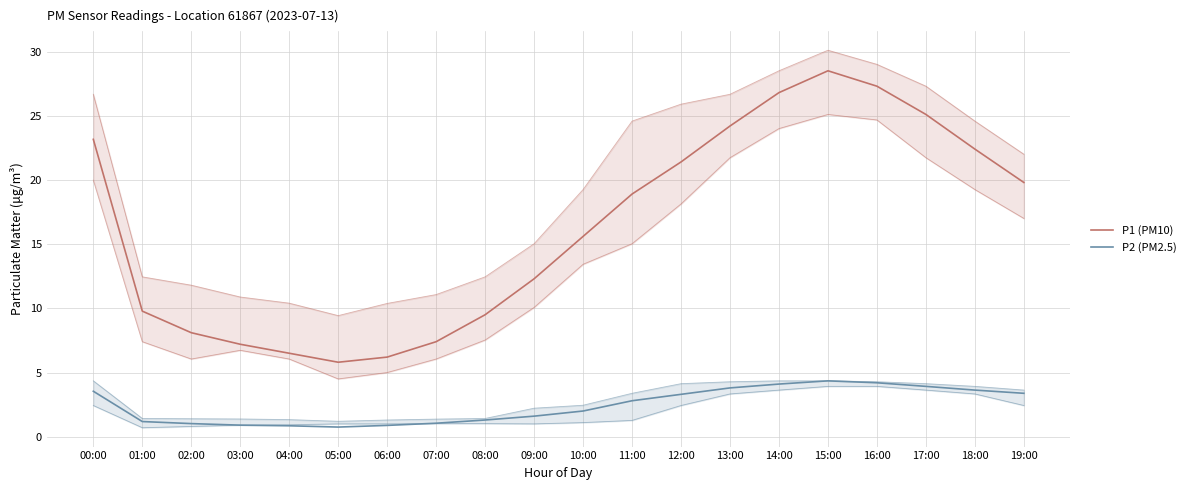

What is the smallest value displayed?

0.8